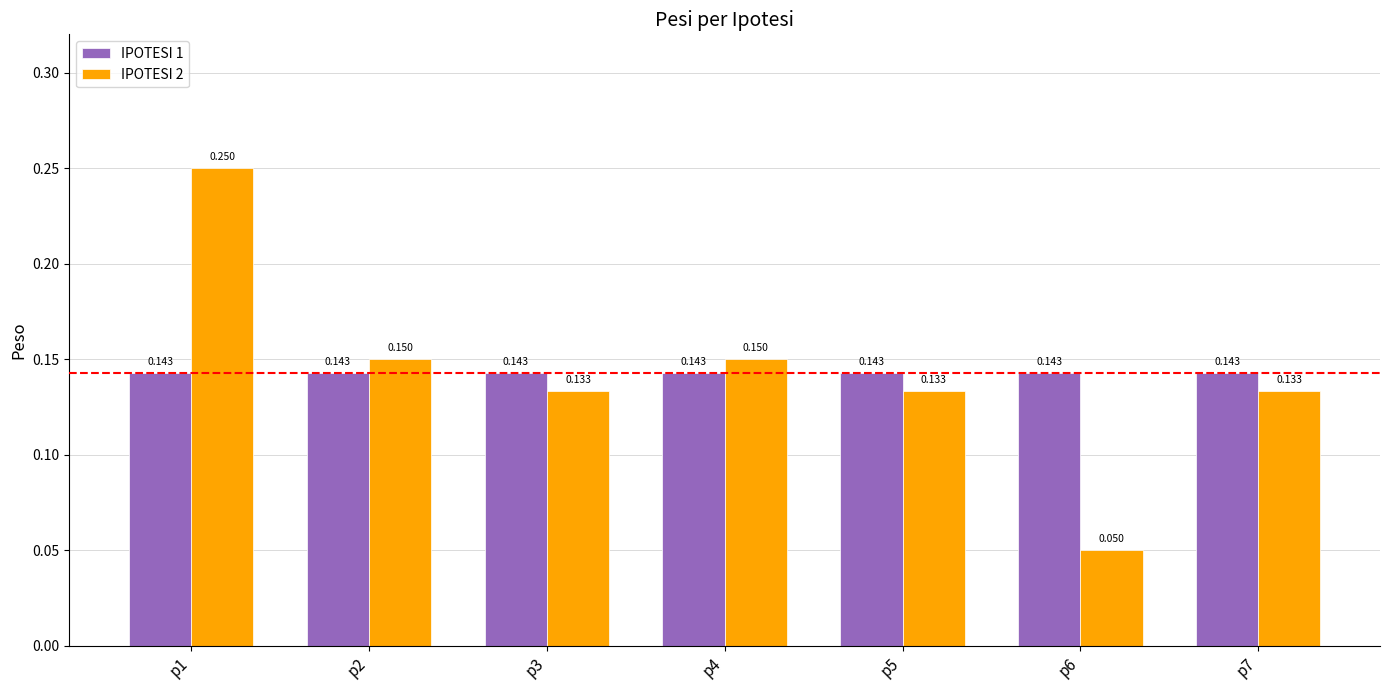

Is the value of IPOTESI 2 at p2 greater than the value of IPOTESI 1 at p3?

Yes